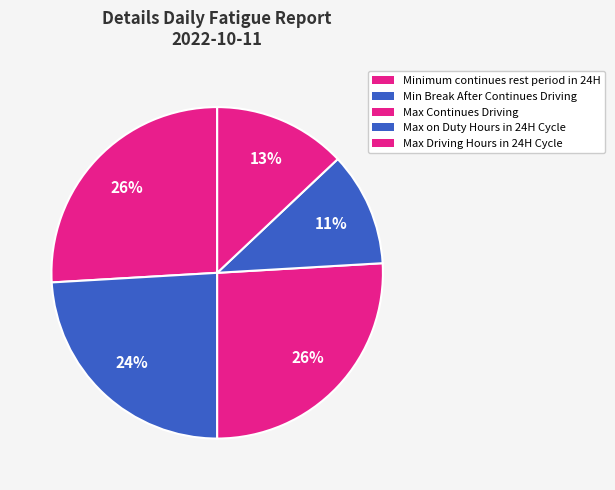

Count the number of slices in the pie.

5